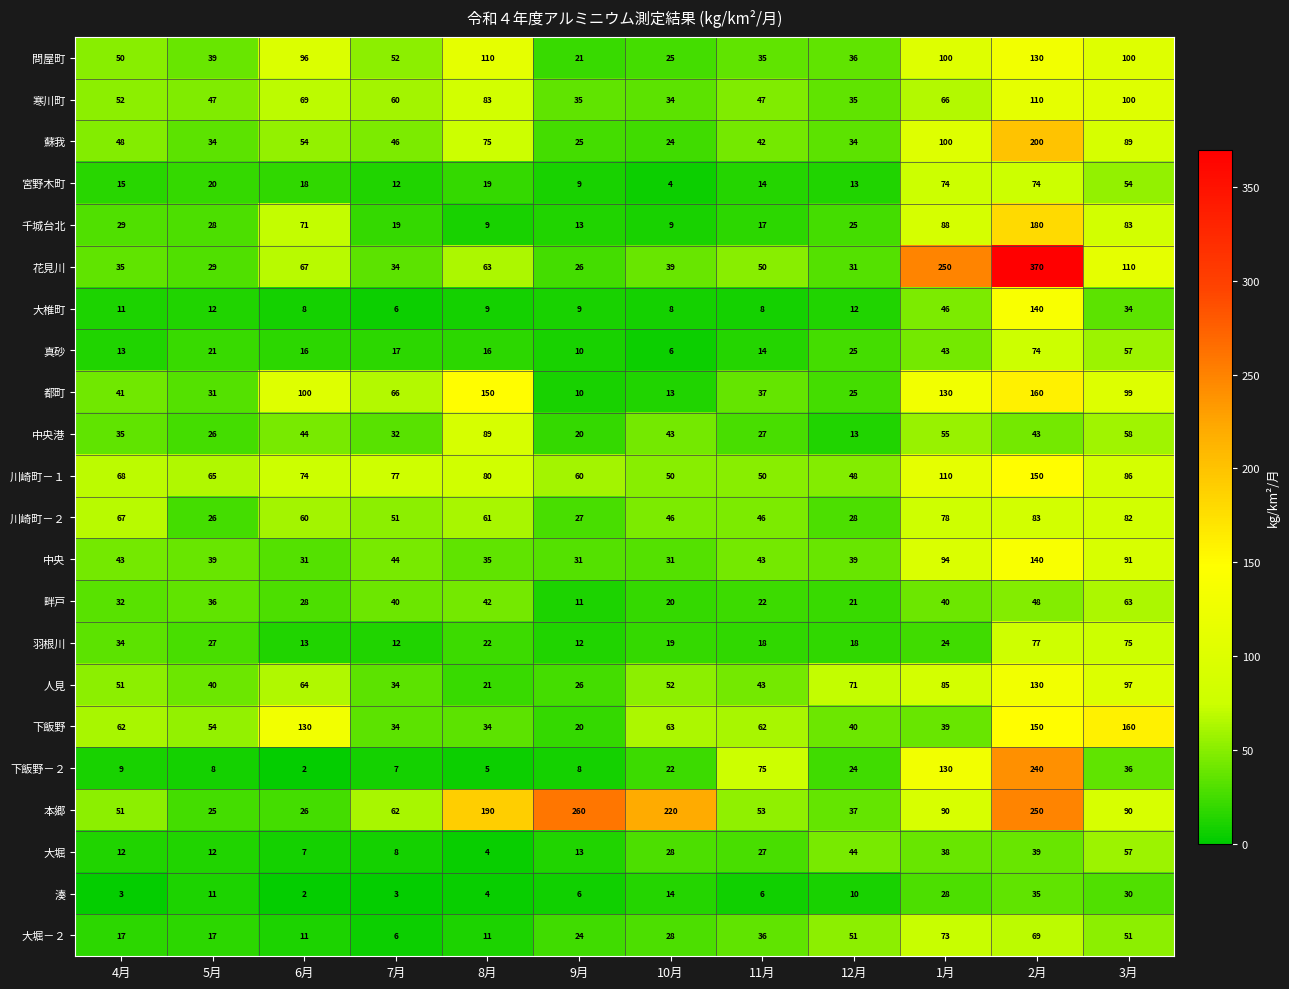

What is the greatest value displayed?

370